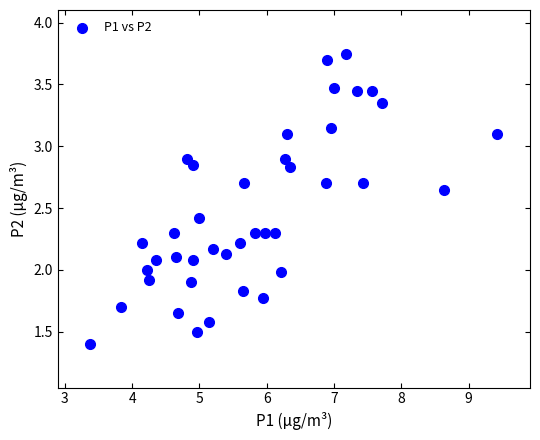

What is the range of X values (max minus min)?

6.0